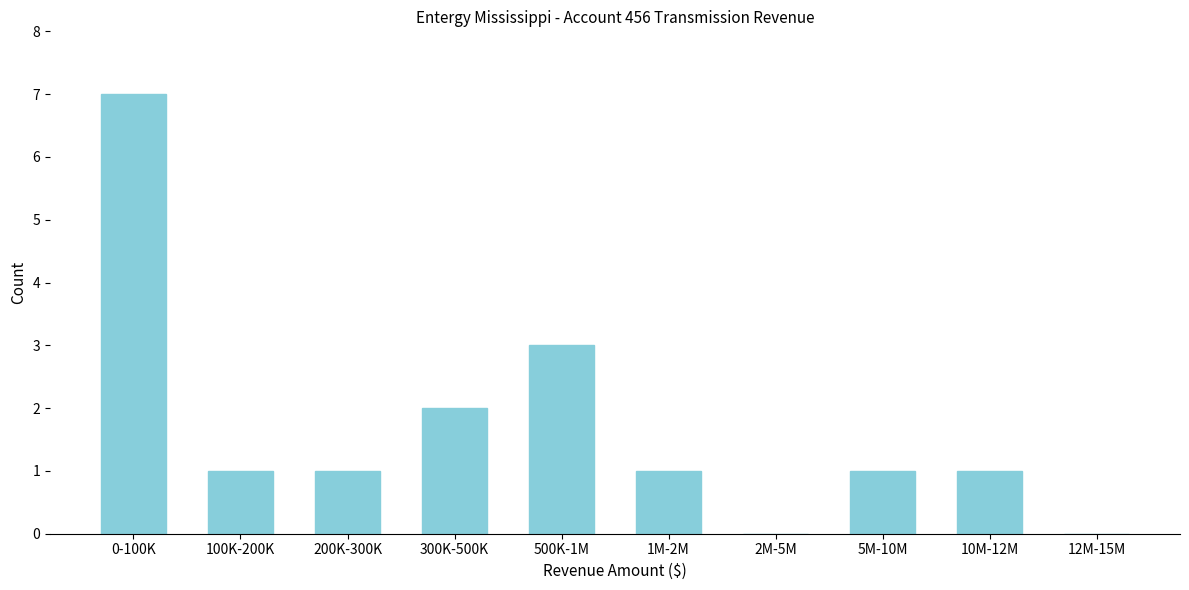

Reading left to right, list all the values displayed in this chart.

0-100K=7	100K-200K=1	200K-300K=1	300K-500K=2	500K-1M=3	1M-2M=1	2M-5M=0	5M-10M=1	10M-12M=1	12M-15M=0